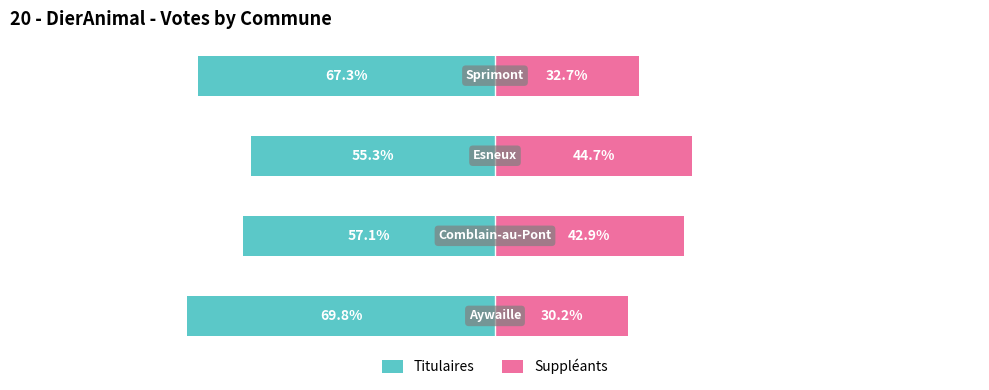

How many bars are there in each group?

2